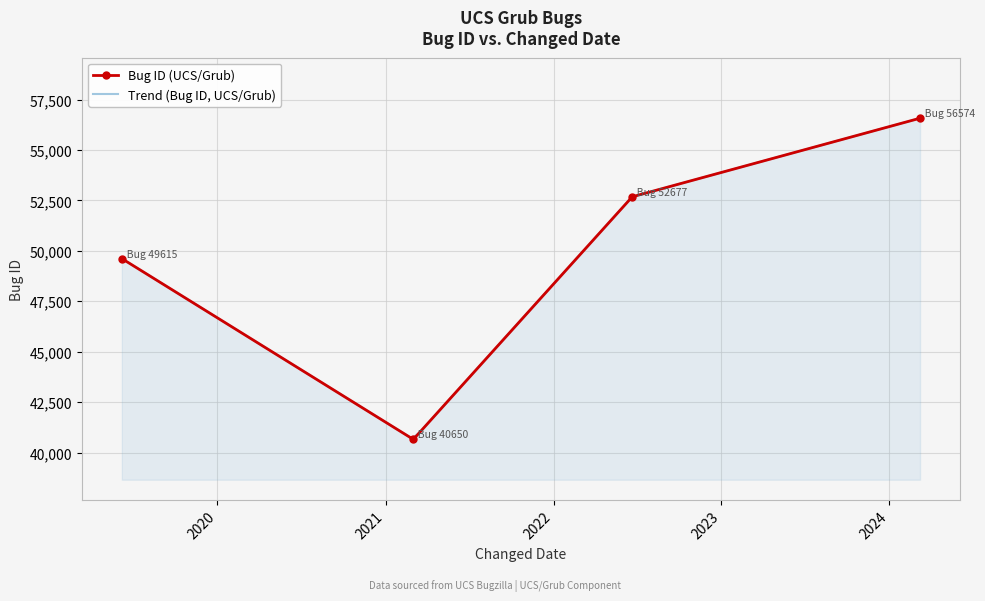

How many data points are less than 52677?

2